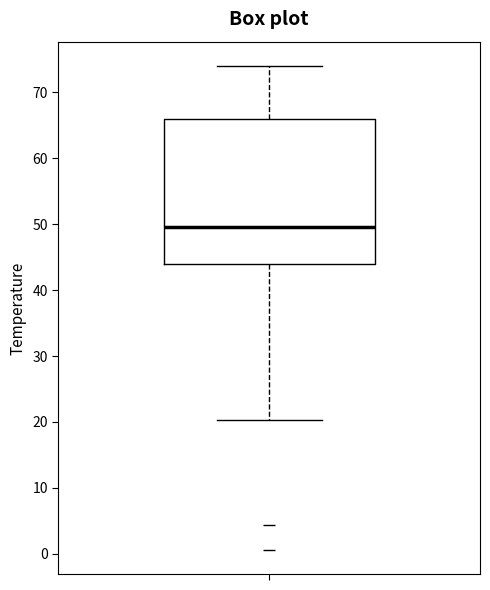

Where is the upper edge of the box on the y-axis? The values are not printed on the chart, so give them approximately, as read against the axis.

66